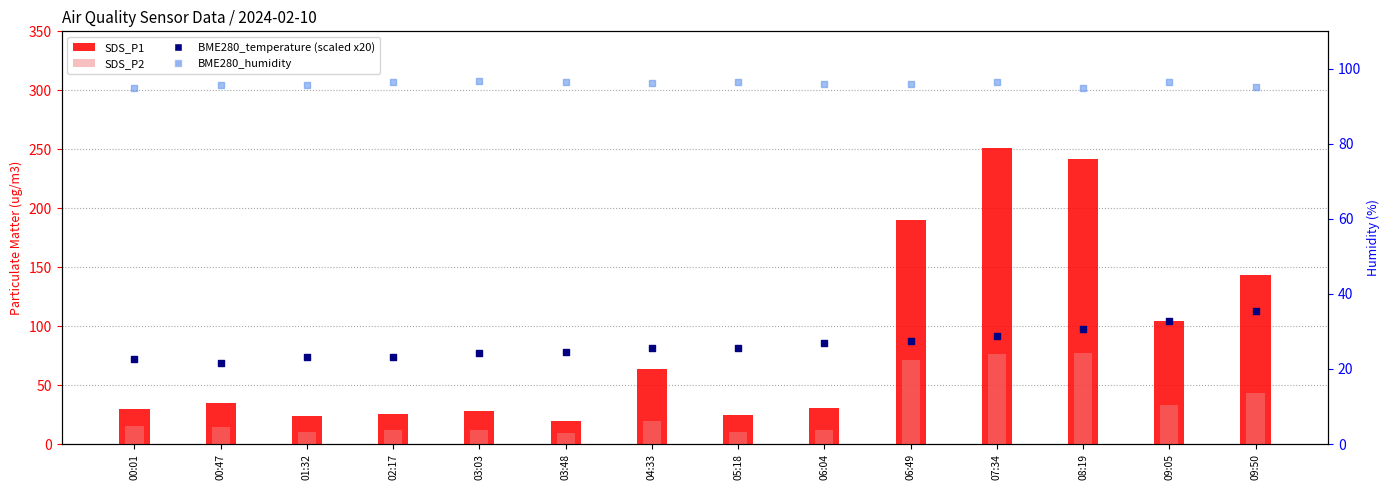

What is the total value across all series at 01:32?

203.5